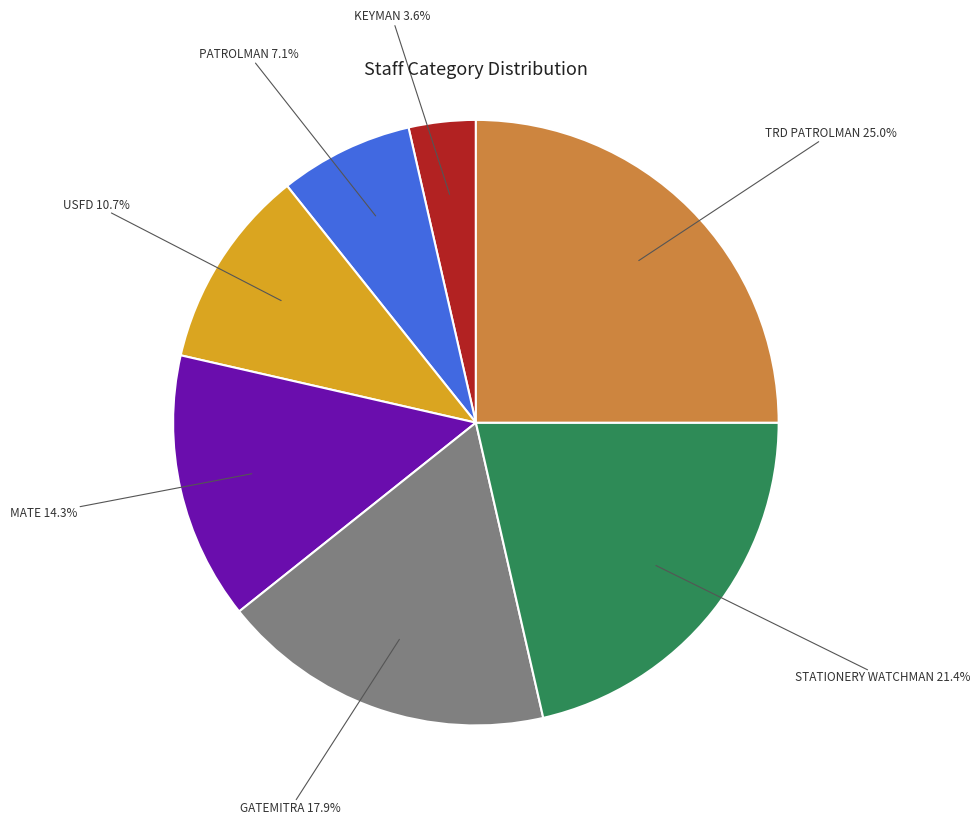

Which slice is the largest?

TRD PATROLMAN